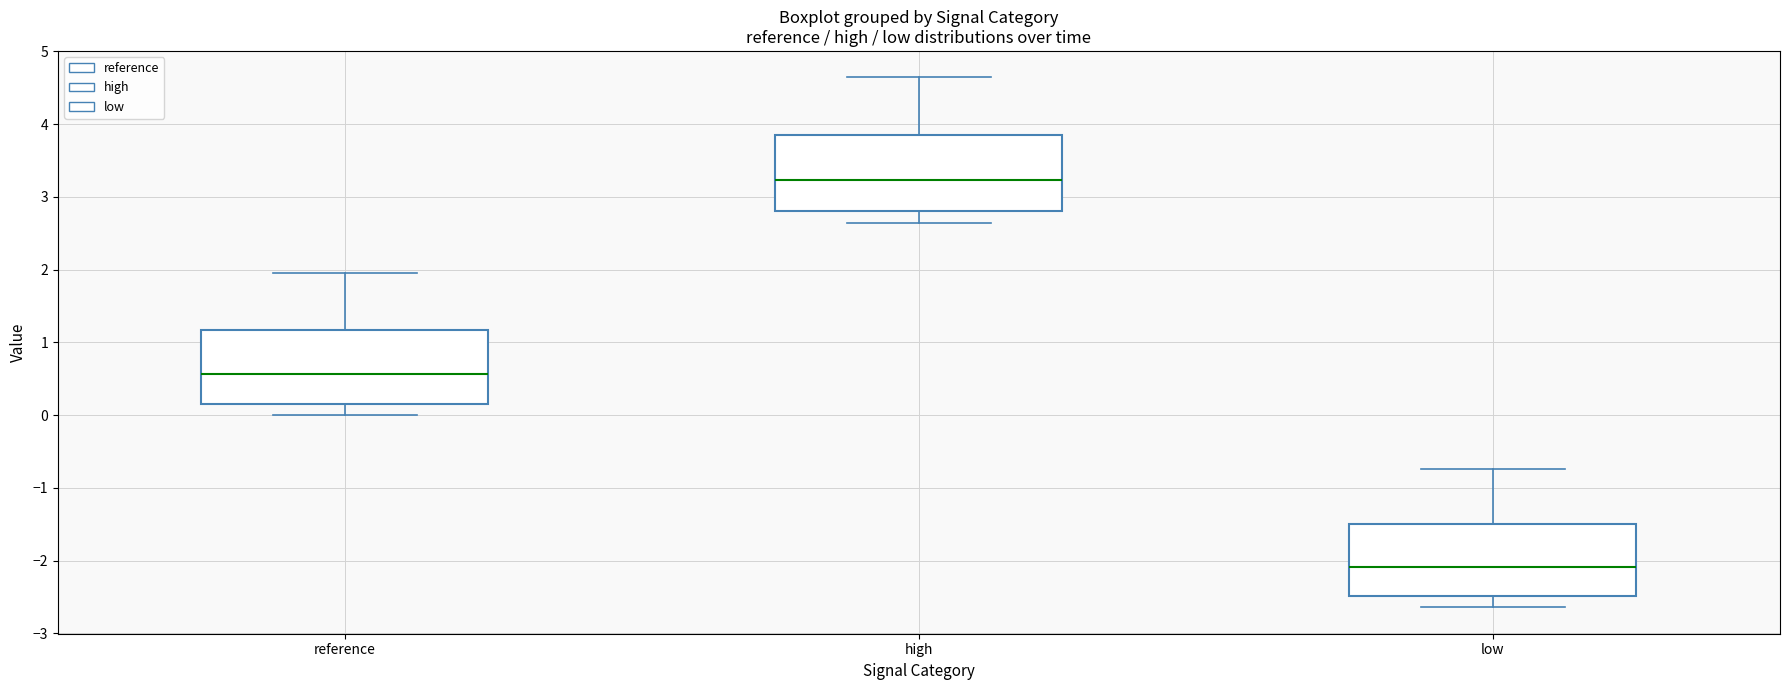

Where does the median line of the box for low sit on the y-axis? The values are not printed on the chart, so give them approximately, as read against the axis.

-2.1